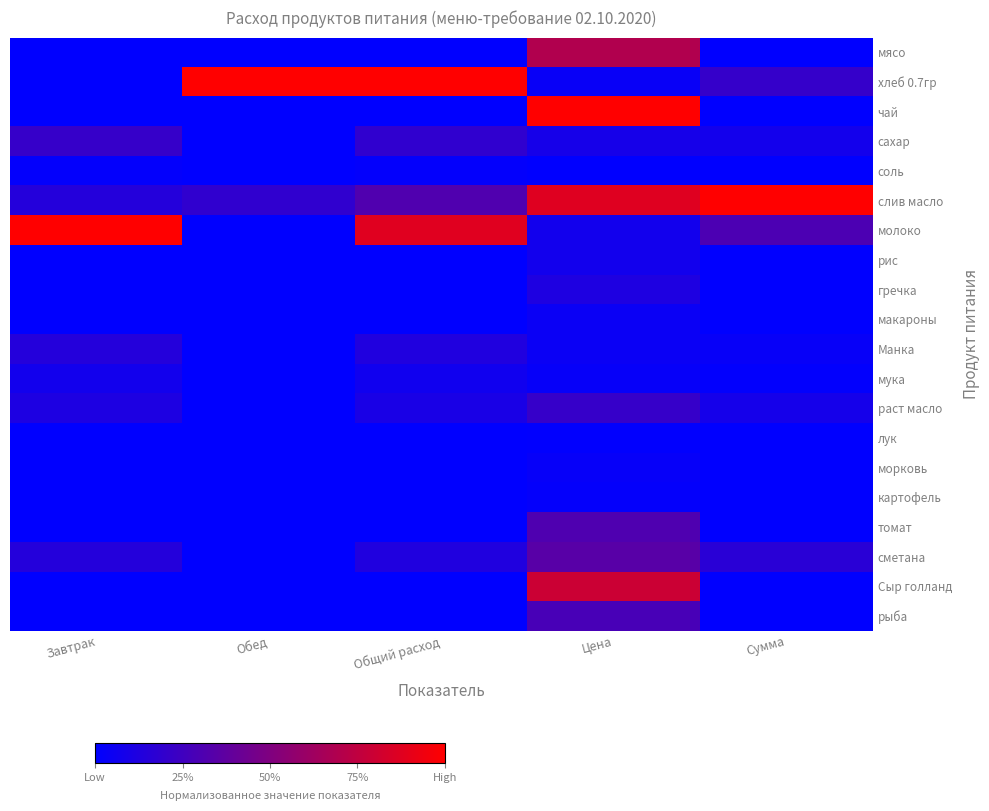

Reading left to right, what are all the values shown in this chart?

мясо: Завтрак=0.0	Обед=0.0	Общий расход=0.0	Цена=0.7	Сумма=0.0
хлеб 0.7гр: Завтрак=0.0	Обед=1.0	Общий расход=1.0	Цена=0.0	Сумма=0.2
чай: Завтрак=0.0	Обед=0.0	Общий расход=0.0	Цена=1.0	Сумма=0.0
сахар: Завтрак=0.2	Обед=0.0	Общий расход=0.2	Цена=0.1	Сумма=0.1
соль: Завтрак=0.0	Обед=0.0	Общий расход=0.0	Цена=0.0	Сумма=0.0
слив масло: Завтрак=0.1	Обед=0.2	Общий расход=0.3	Цена=0.9	Сумма=1.0
молоко: Завтрак=1.0	Обед=0.0	Общий расход=0.9	Цена=0.1	Сумма=0.3
рис: Завтрак=0.0	Обед=0.0	Общий расход=0.0	Цена=0.1	Сумма=0.0
гречка: Завтрак=0.0	Обед=0.0	Общий расход=0.0	Цена=0.1	Сумма=0.0
макароны: Завтрак=0.0	Обед=0.0	Общий расход=0.0	Цена=0.0	Сумма=0.0
Манка: Завтрак=0.1	Обед=0.0	Общий расход=0.1	Цена=0.0	Сумма=0.0
мука: Завтрак=0.1	Обед=0.0	Общий расход=0.1	Цена=0.0	Сумма=0.0
раст масло: Завтрак=0.1	Обед=0.0	Общий расход=0.1	Цена=0.2	Сумма=0.1
лук: Завтрак=0.0	Обед=0.0	Общий расход=0.0	Цена=0.0	Сумма=0.0
морковь: Завтрак=0.0	Обед=0.0	Общий расход=0.0	Цена=0.0	Сумма=0.0
картофель: Завтрак=0.0	Обед=0.0	Общий расход=0.0	Цена=0.0	Сумма=0.0
томат: Завтрак=0.0	Обед=0.0	Общий расход=0.0	Цена=0.3	Сумма=0.0
сметана: Завтрак=0.1	Обед=0.0	Общий расход=0.1	Цена=0.3	Сумма=0.2
Сыр голланд: Завтрак=0.0	Обед=0.0	Общий расход=0.0	Цена=0.8	Сумма=0.0
рыба: Завтрак=0.0	Обед=0.0	Общий расход=0.0	Цена=0.3	Сумма=0.0